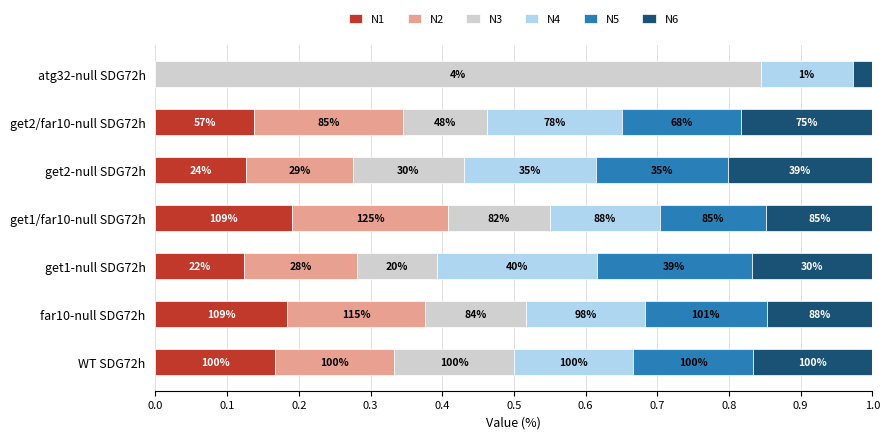

Rank the series by their maximum value, from lowest to highest.

N1, N6, N5, N2, N4, N3